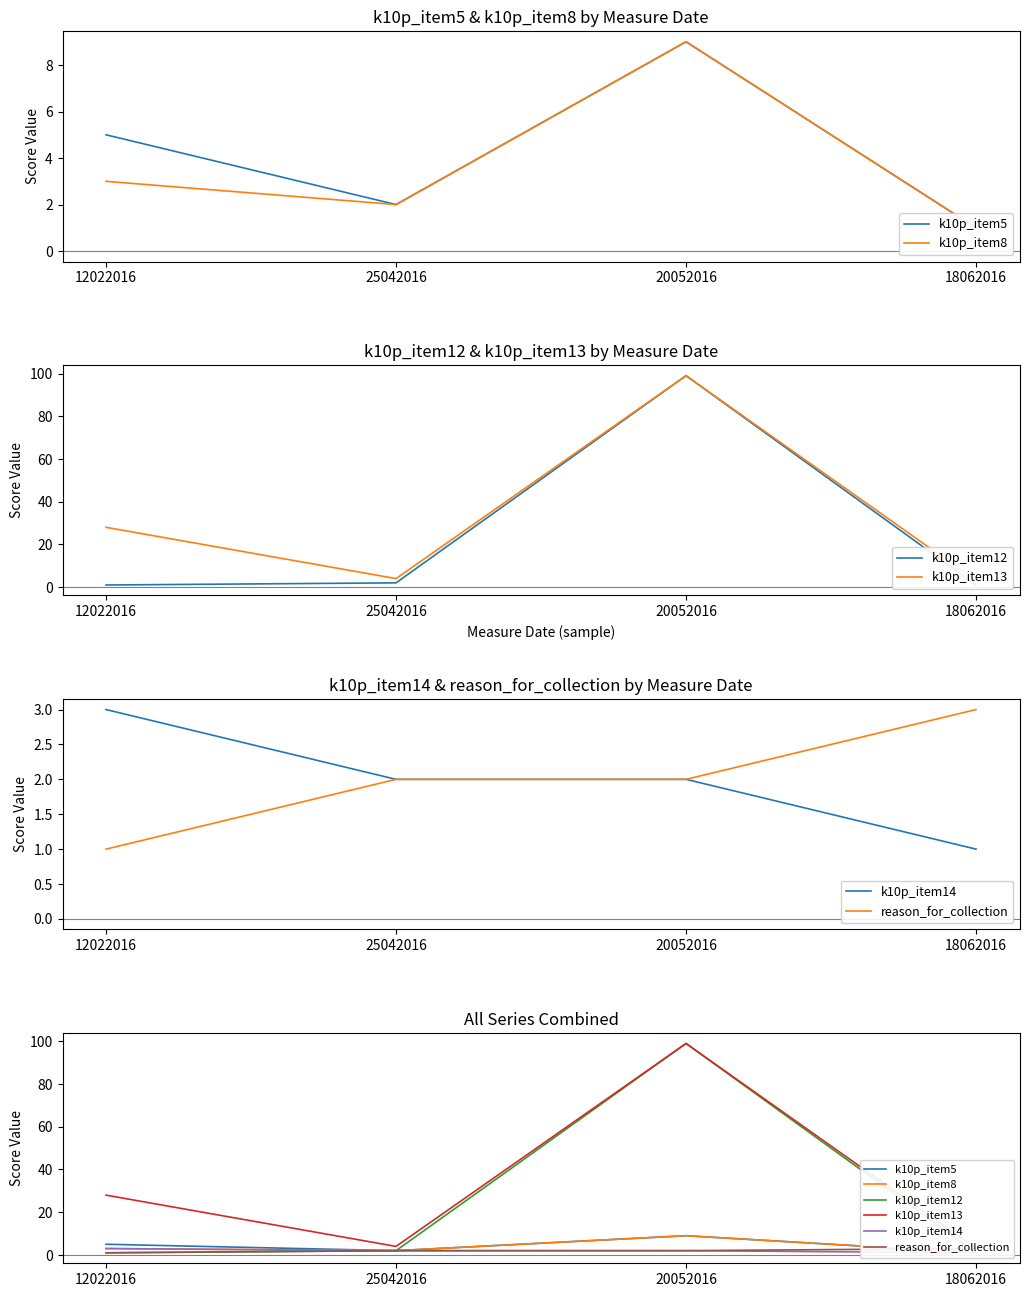

True or false: reason_for_collection has more than 0 interior local peaks.

False